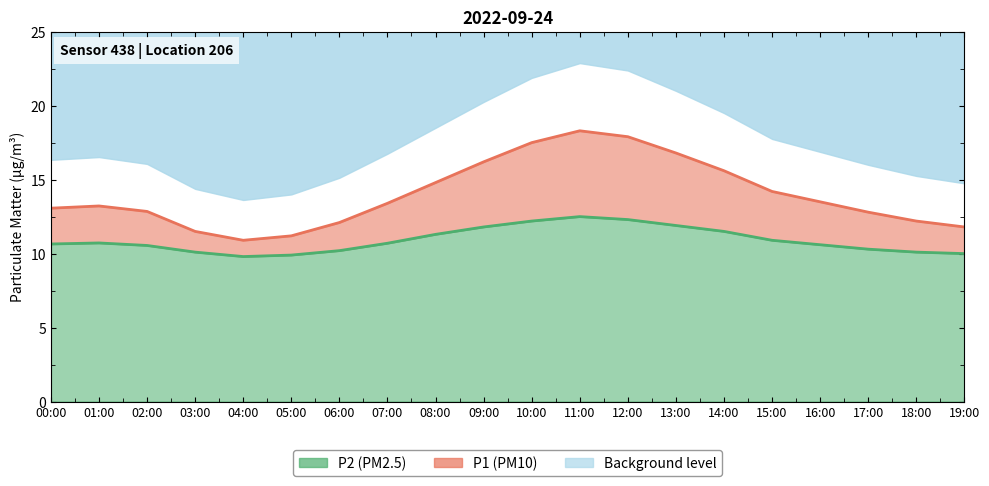

What is the difference between the second highest and second lowest values in the P1 line series?

6.7